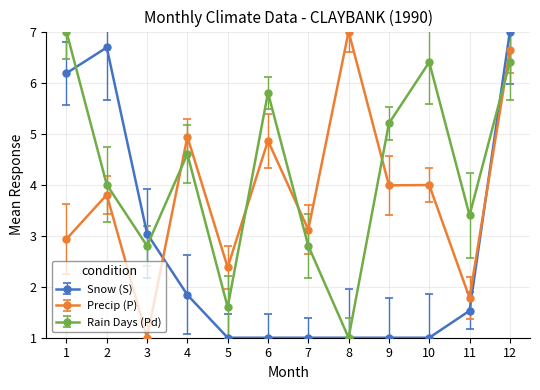

Is this an area chart (filled region under the line)?

No